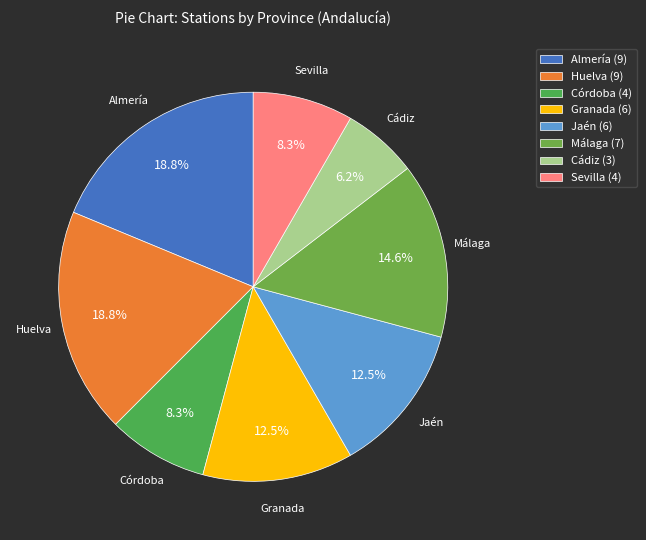

Which category has the smallest portion of the pie?

Cádiz (3)